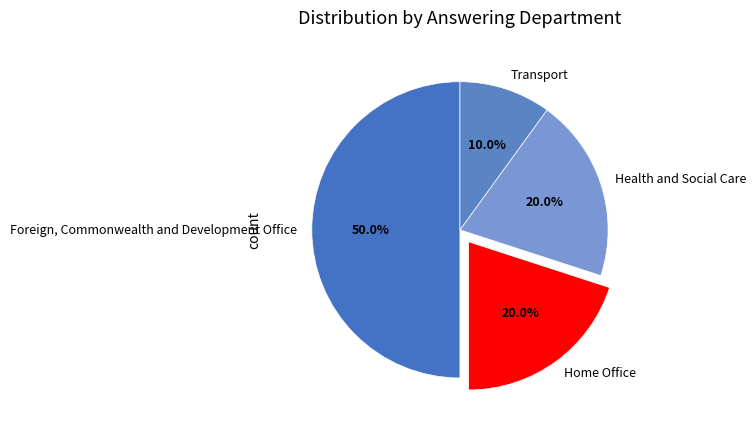

To the nearest percent, what percentage of the pie is Health and Social Care?

20%